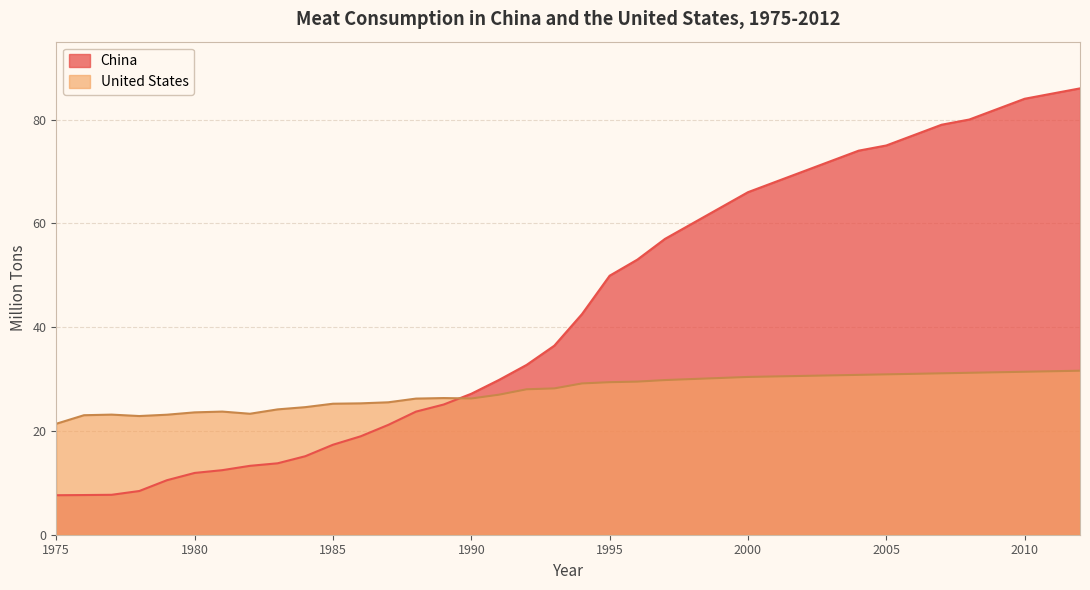

How many values in the United States series are below 29?

19